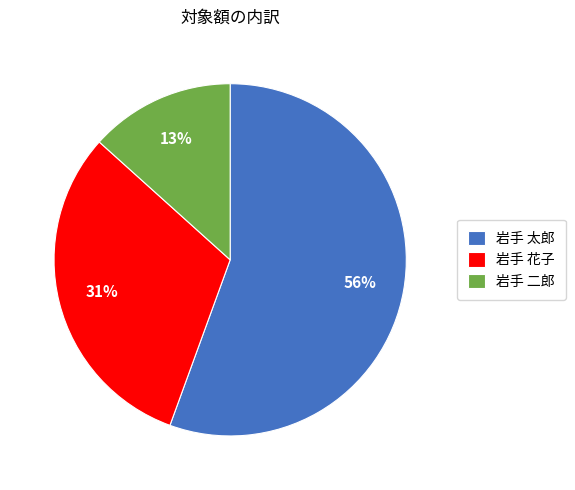

Count the number of slices in the pie.

3